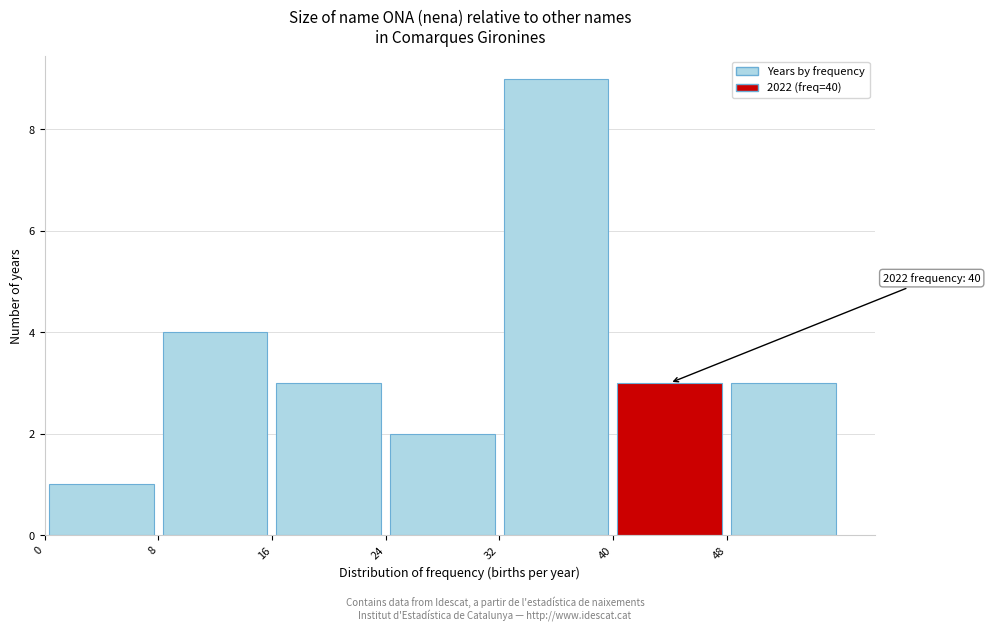

Over which range of the x-axis is the bar tallest?

32 to 40